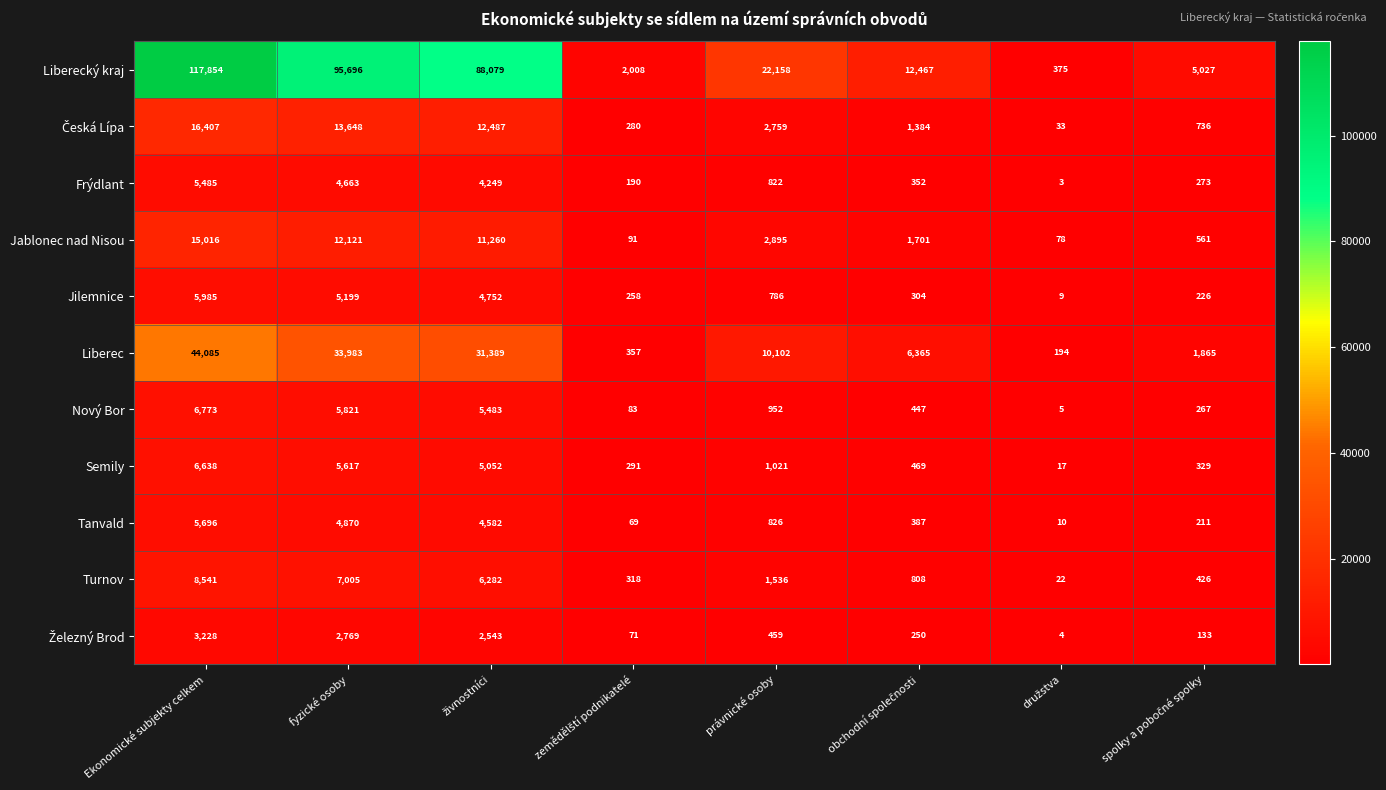

What is the spread (max minus min) of values at fyzické osoby?

92927